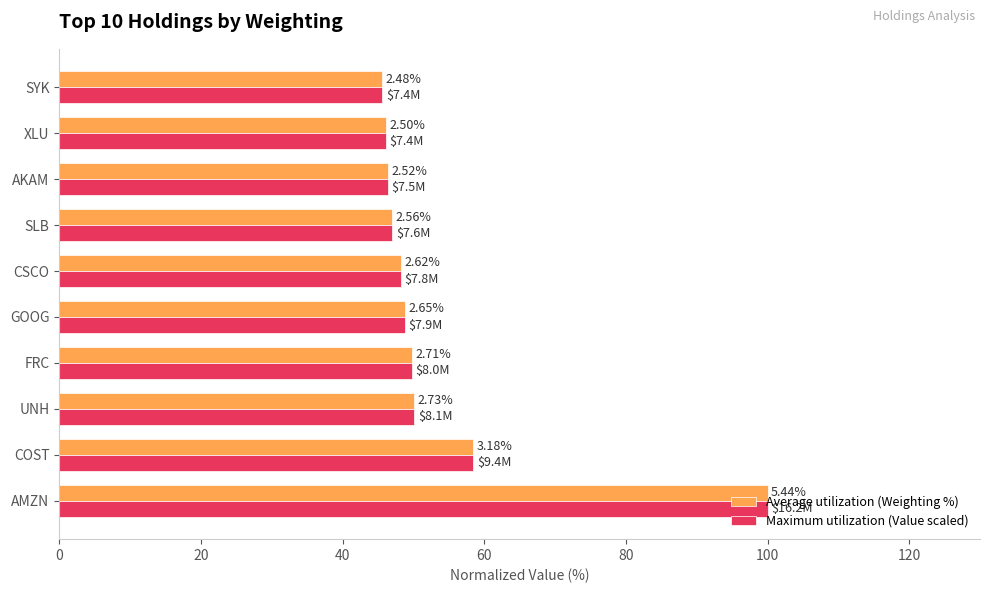

What are all the series names shown in the legend?

Average utilization (Weighting %), Maximum utilization (Value scaled)